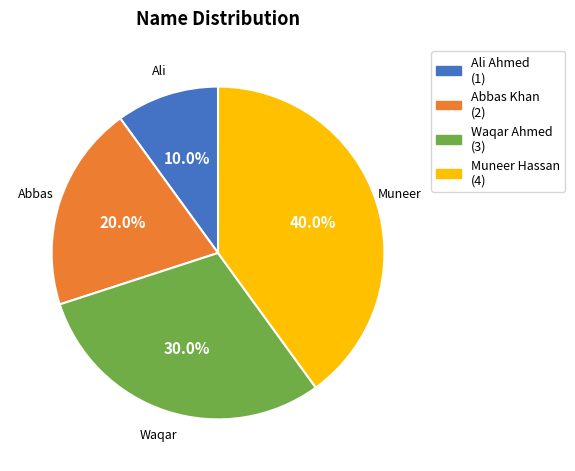

How many segments does this pie chart have?

4